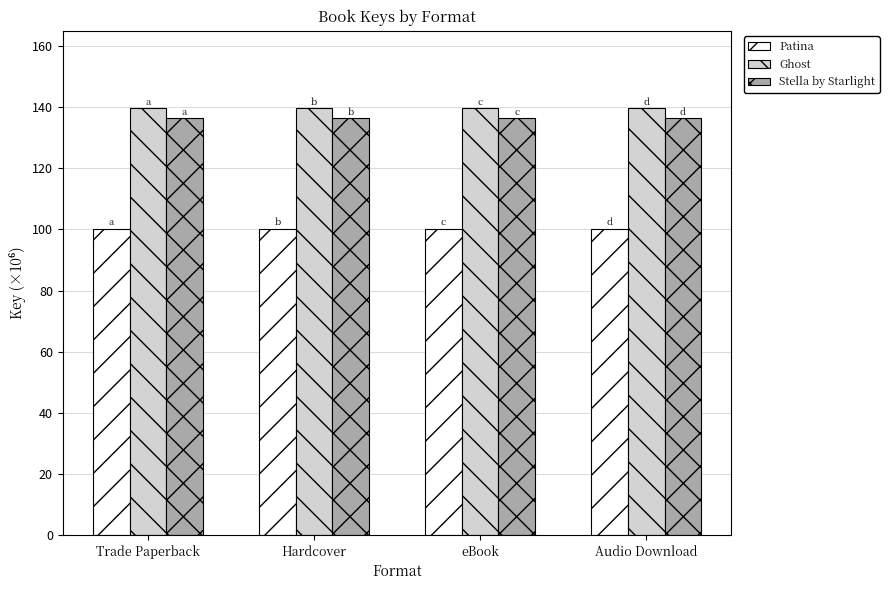

What are all the series names shown in the legend?

Patina, Ghost, Stella by Starlight